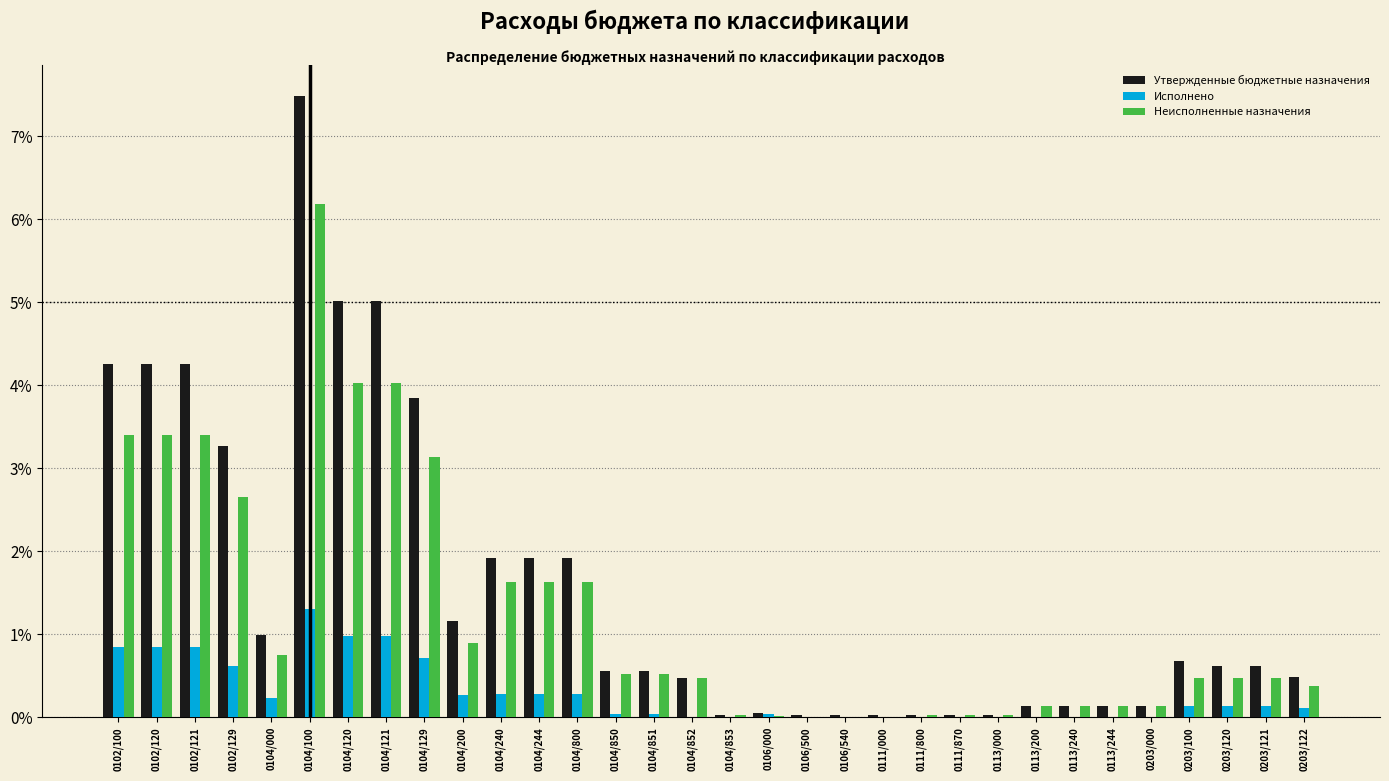

What is the sum of all Исполнено values?

9.2